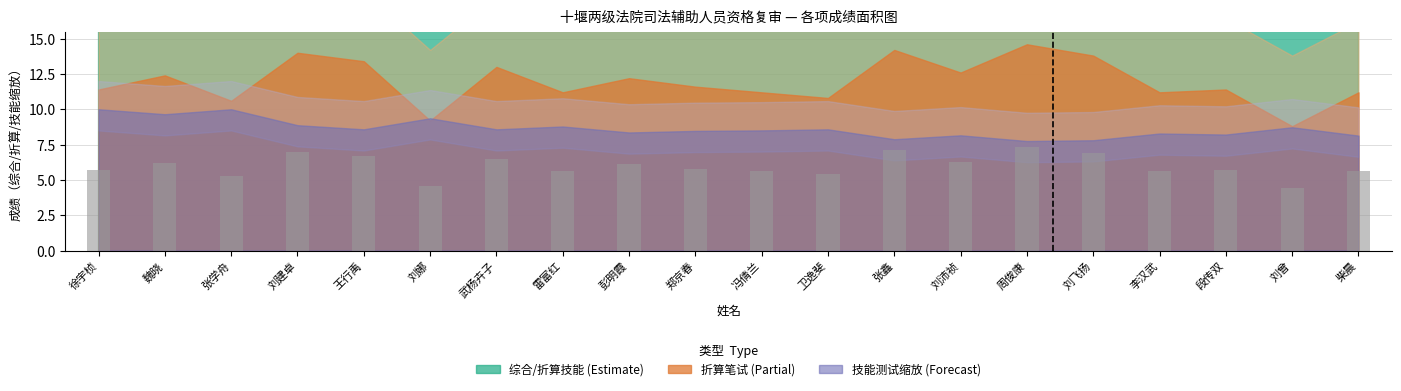

Reading left to right, list all the values displayed in this chart.

徐宇桢=5.7	魏晓=6.2	张学舟=5.3	刘建卓=7.0	王行禹=6.7	刘娜=4.6	武杨卉子=6.5	雷富红=5.6	彭明霞=6.1	郑京春=5.8	冯倩兰=5.6	卫逸斐=5.4	张鑫=7.1	刘沛祯=6.3	周俊康=7.3	刘飞扬=6.9	李汉武=5.6	段传双=5.7	刘曾=4.4	柴晨=5.6